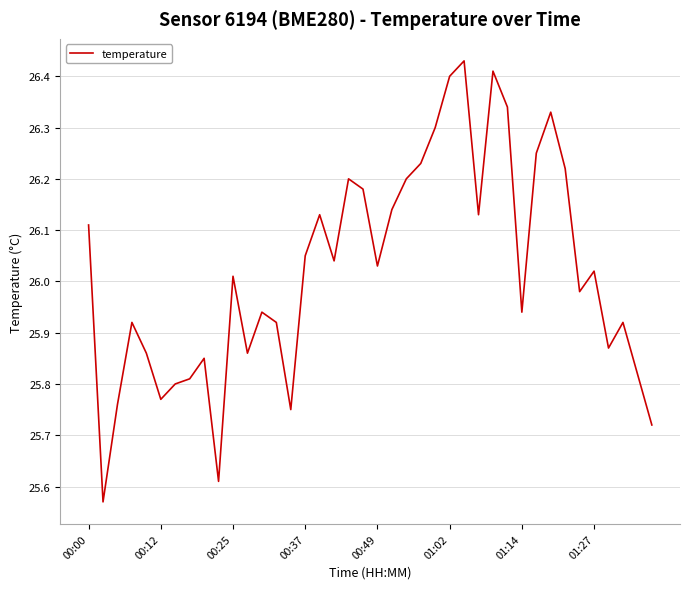

What is the difference between the maximum and minimum values?

0.9